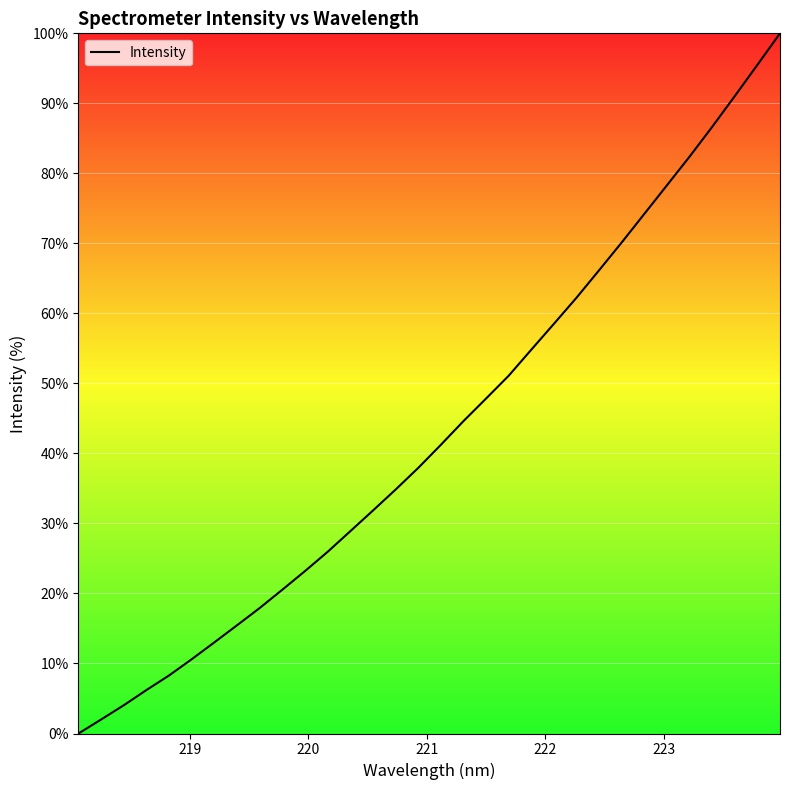

What is the greatest value displayed?

100.0